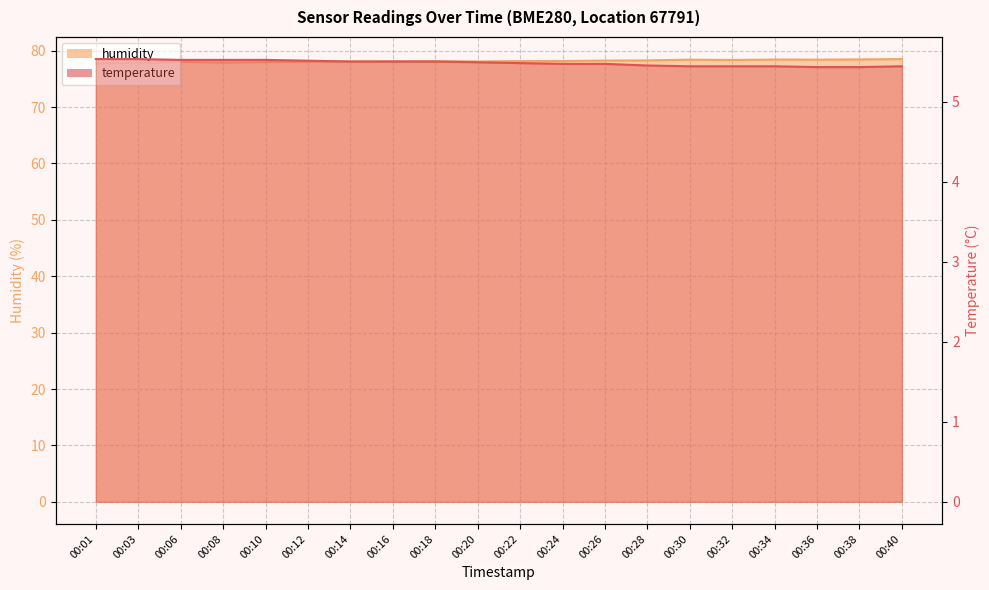

What is the minimum value shown in the chart?

5.4